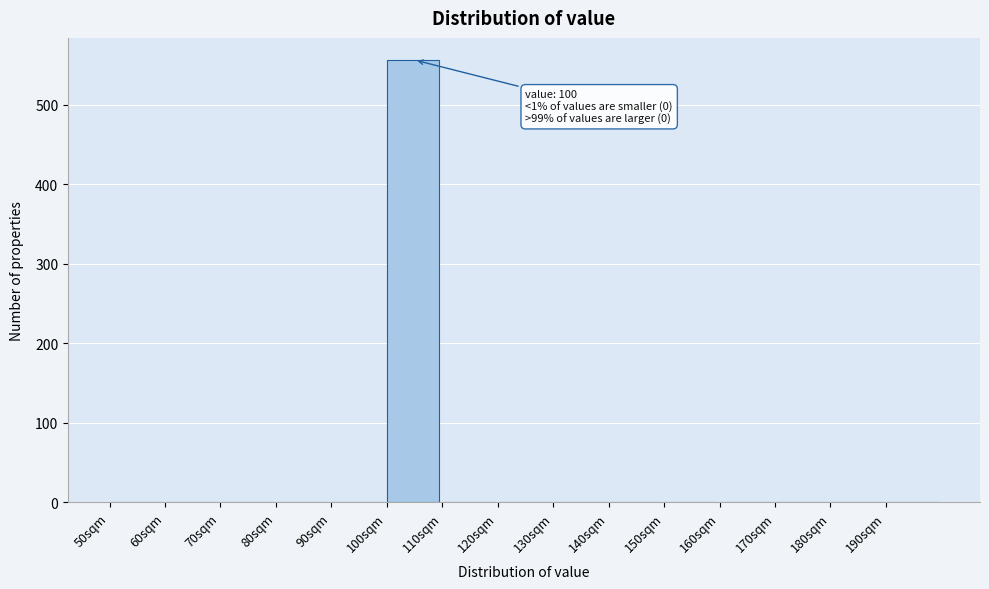

Reading left to right, what are all the values shown in this chart?

50sqm=0	60sqm=0	70sqm=0	80sqm=0	90sqm=0	100sqm=556	110sqm=0	120sqm=0	130sqm=0	140sqm=0	150sqm=0	160sqm=0	170sqm=0	180sqm=0	190sqm=0